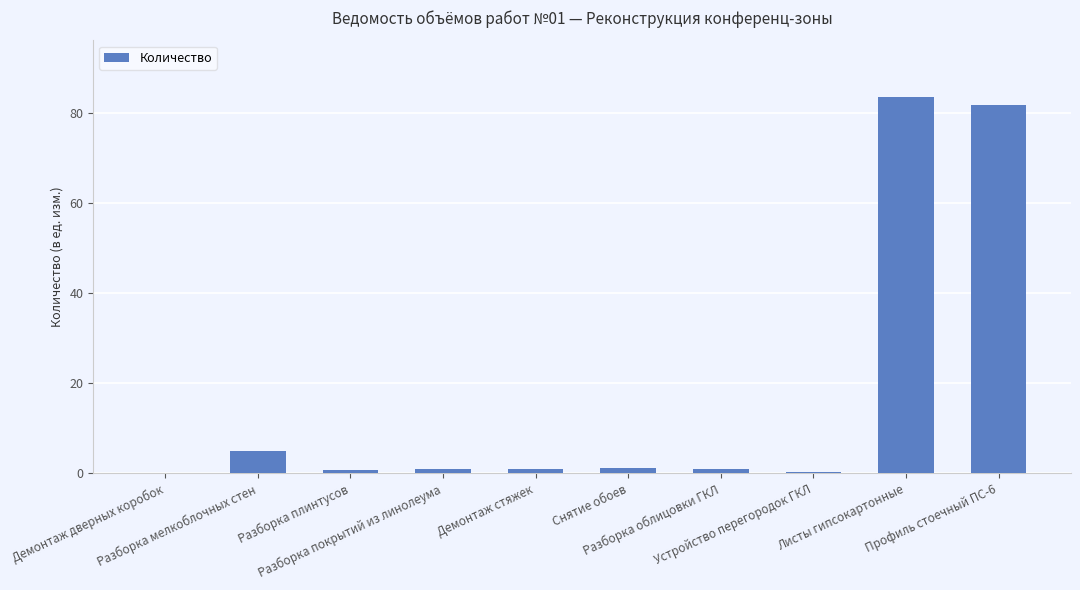

What is the greatest value displayed?

83.6